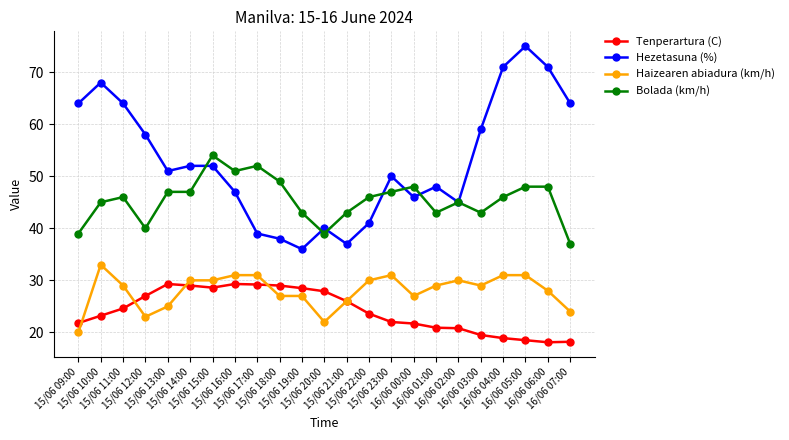

True or false: Tenperartura (C) has a value of 12.0 at 16/06 00:00.

False